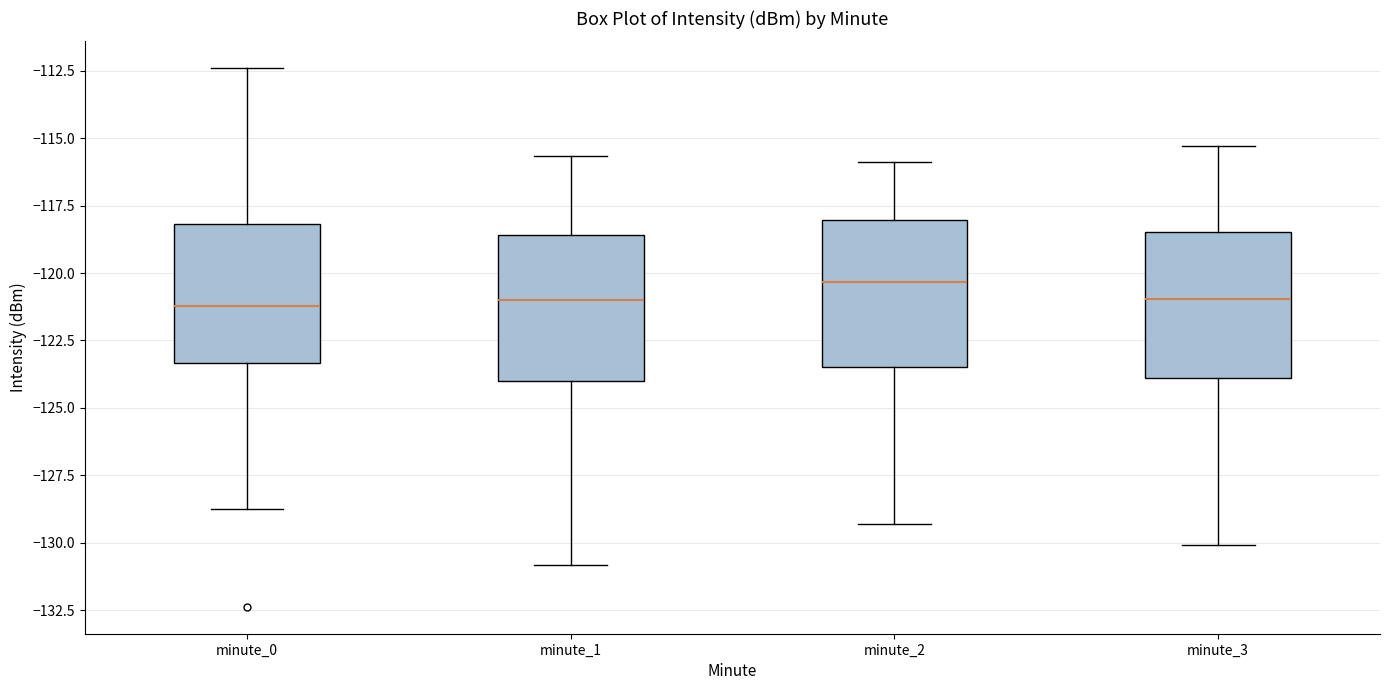

Which box's median line is the highest?

minute_2